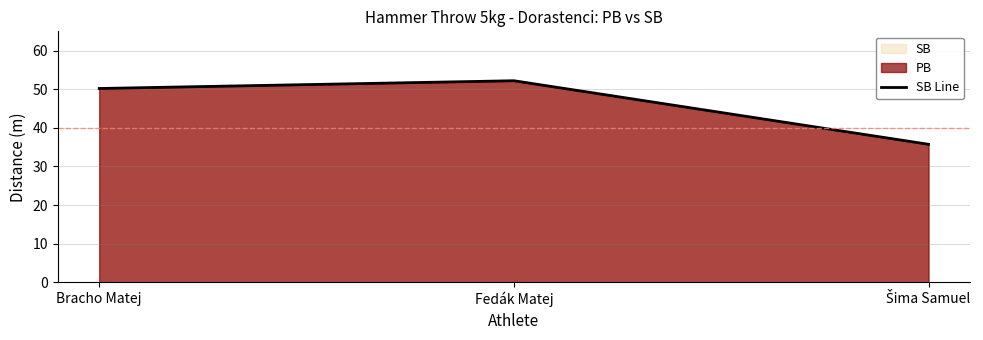

How many values are below 50?

1